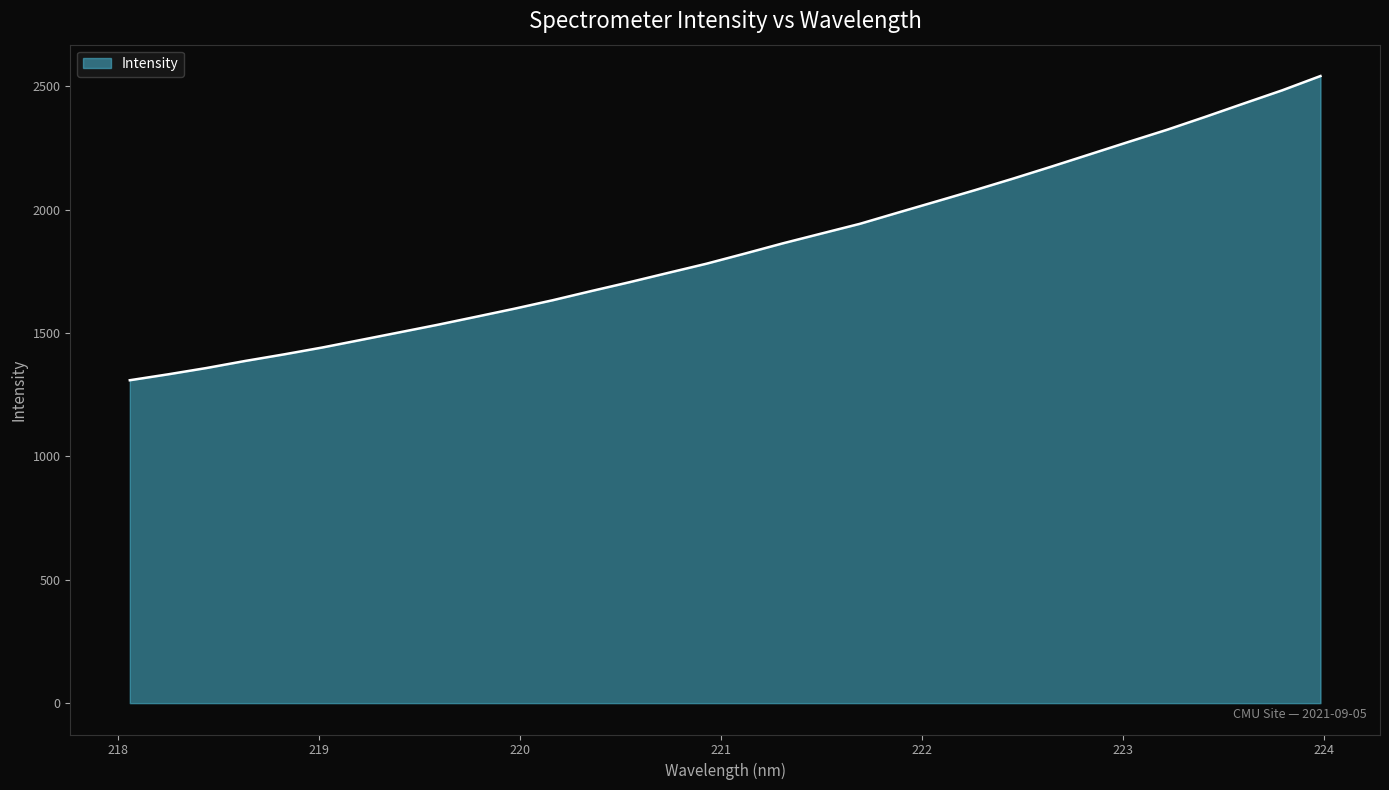

What is the greatest value displayed?

2540.8